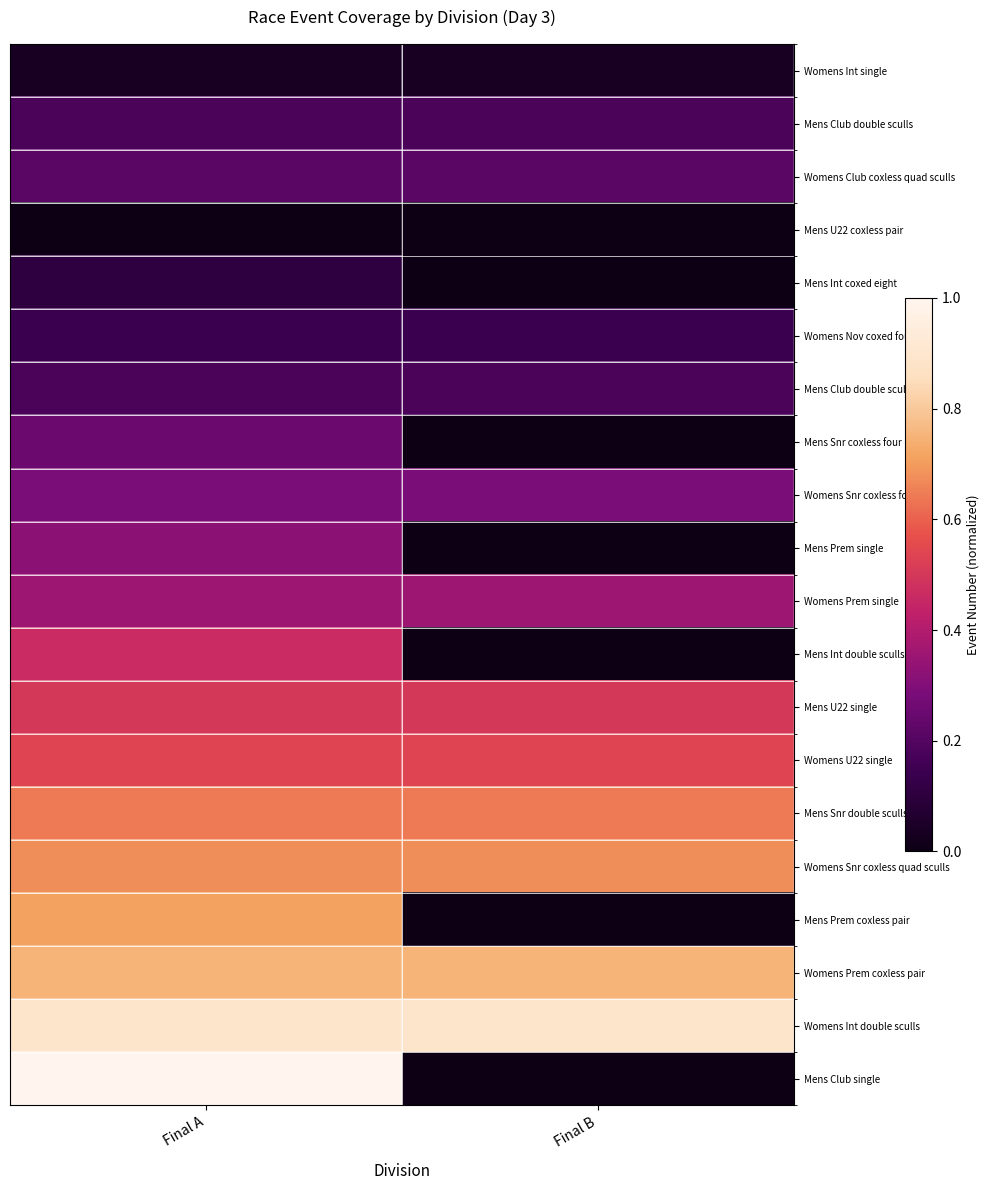

Which has a higher value, Final A or Final B?

Final A